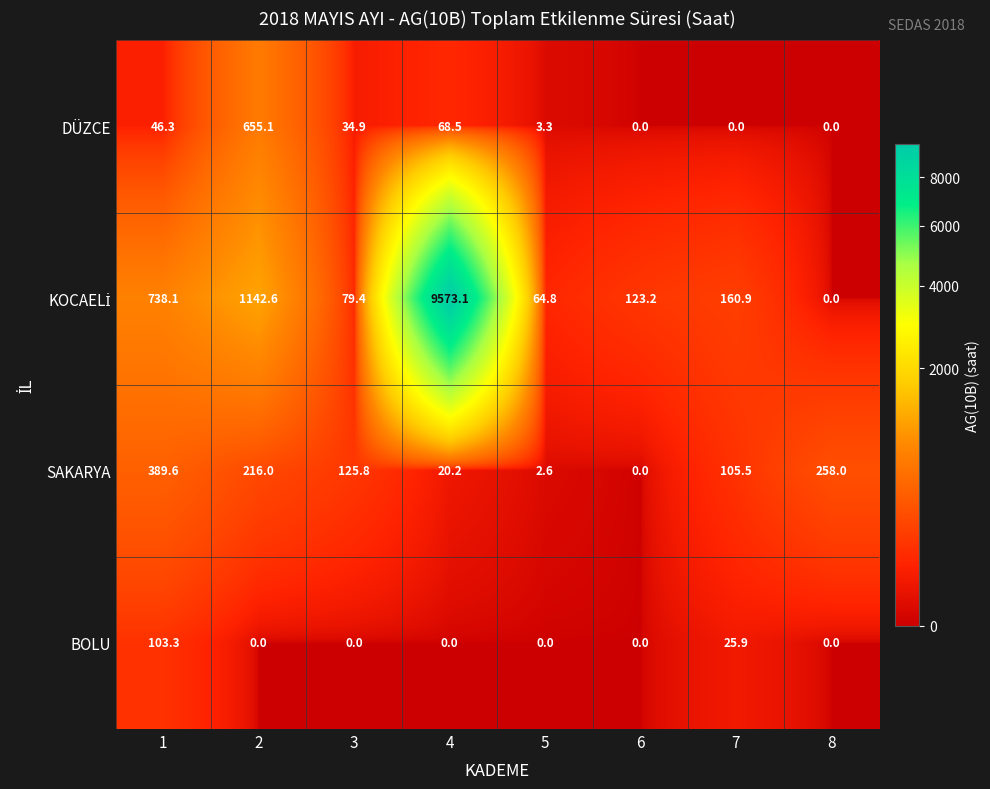

What is the total value across all series at 4?

9661.8